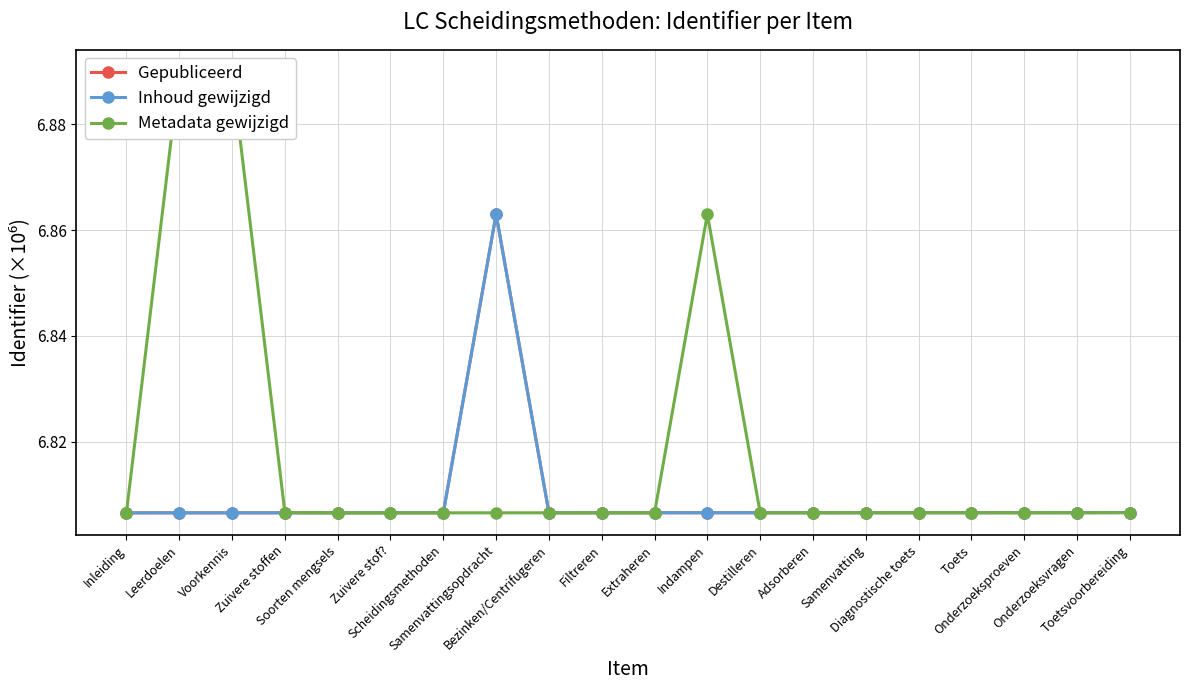

Reading left to right, list all the values displayed in this chart.

Gepubliceerd: Inleiding=6.8	Leerdoelen=6.8	Voorkennis=6.8	Zuivere stoffen=6.8	Soorten mengsels=6.8	Zuivere stof?=6.8	Scheidingsmethoden=6.8	Samenvattingsopdracht=6.9	Bezinken/Centrifugeren=6.8	Filtreren=6.8	Extraheren=6.8	Indampen=6.8	Destilleren=6.8	Adsorberen=6.8	Samenvatting=6.8	Diagnostische toets=6.8	Toets=6.8	Onderzoeksproeven=6.8	Onderzoeksvragen=6.8	Toetsvoorbereiding=6.8
Inhoud gewijzigd: Inleiding=6.8	Leerdoelen=6.8	Voorkennis=6.8	Zuivere stoffen=6.8	Soorten mengsels=6.8	Zuivere stof?=6.8	Scheidingsmethoden=6.8	Samenvattingsopdracht=6.9	Bezinken/Centrifugeren=6.8	Filtreren=6.8	Extraheren=6.8	Indampen=6.8	Destilleren=6.8	Adsorberen=6.8	Samenvatting=6.8	Diagnostische toets=6.8	Toets=6.8	Onderzoeksproeven=6.8	Onderzoeksvragen=6.8	Toetsvoorbereiding=6.8
Metadata gewijzigd: Inleiding=6.8	Leerdoelen=6.9	Voorkennis=6.9	Zuivere stoffen=6.8	Soorten mengsels=6.8	Zuivere stof?=6.8	Scheidingsmethoden=6.8	Samenvattingsopdracht=6.8	Bezinken/Centrifugeren=6.8	Filtreren=6.8	Extraheren=6.8	Indampen=6.9	Destilleren=6.8	Adsorberen=6.8	Samenvatting=6.8	Diagnostische toets=6.8	Toets=6.8	Onderzoeksproeven=6.8	Onderzoeksvragen=6.8	Toetsvoorbereiding=6.8